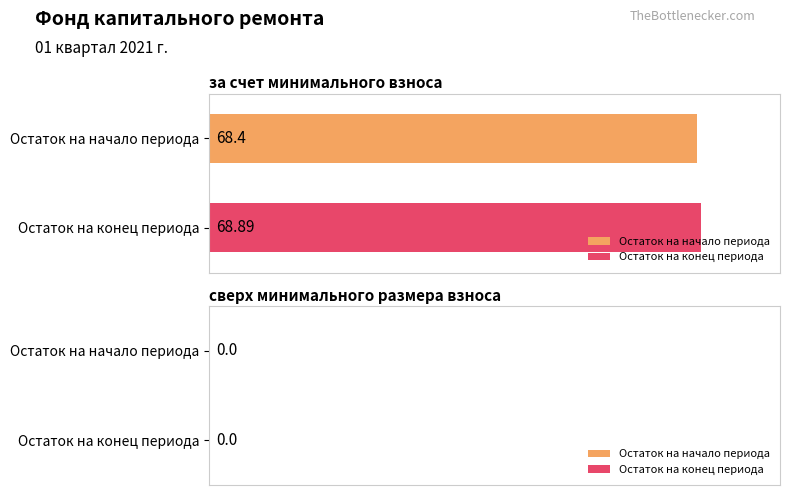

Rank the series by their maximum value, from highest to lowest.

Остаток на конец периода, Остаток на начало периода